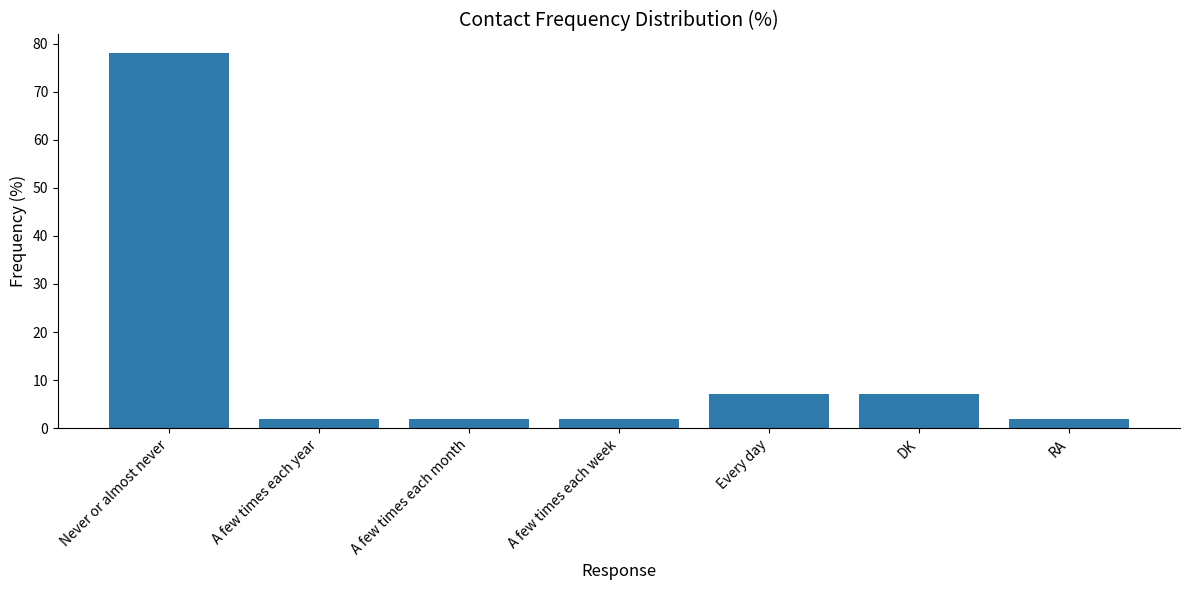

How many distinct data groups are displayed?

1